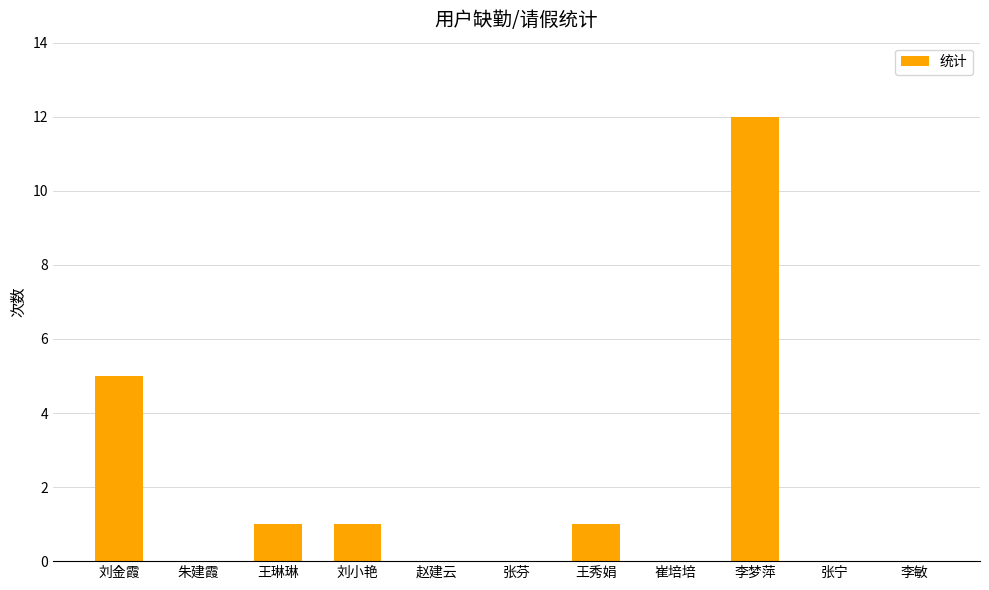

Reading right to left, list all the values displayed in this chart.

0	0	12	0	1	0	0	1	1	0	5